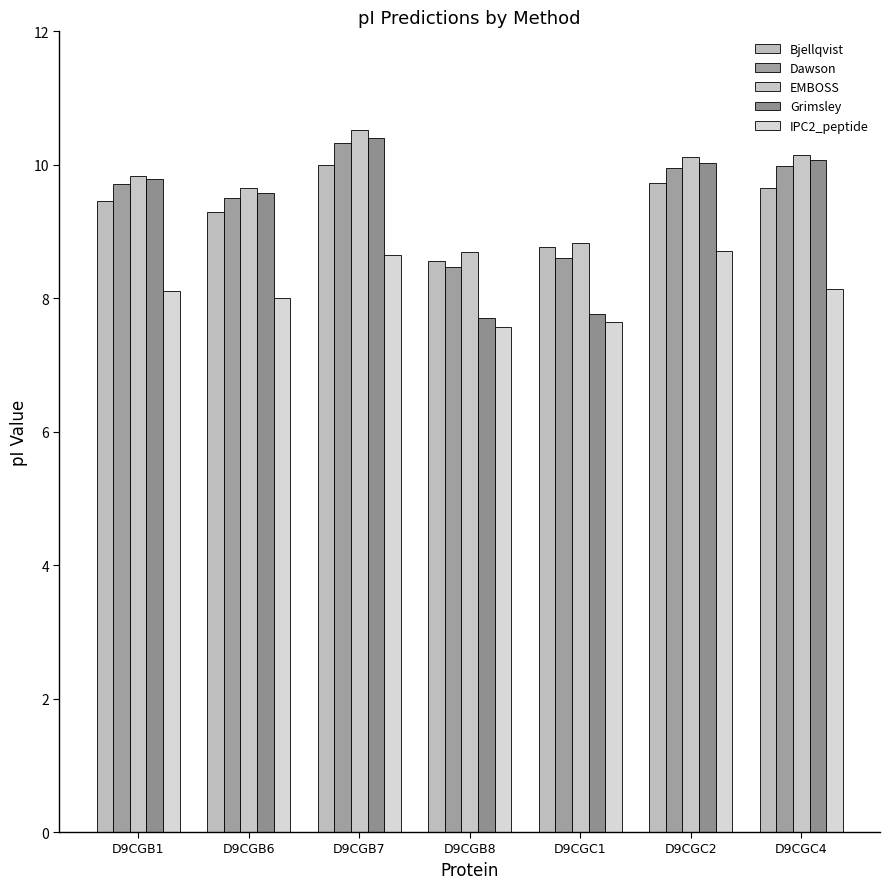

How many distinct data groups are displayed?

5